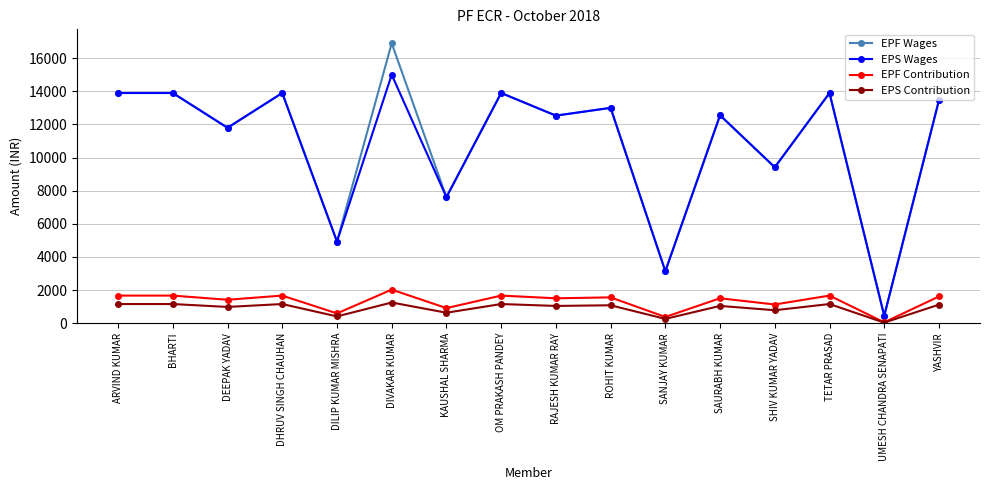

List the series in order of their peak value, highest first.

EPF Wages, EPS Wages, EPF Contribution, EPS Contribution